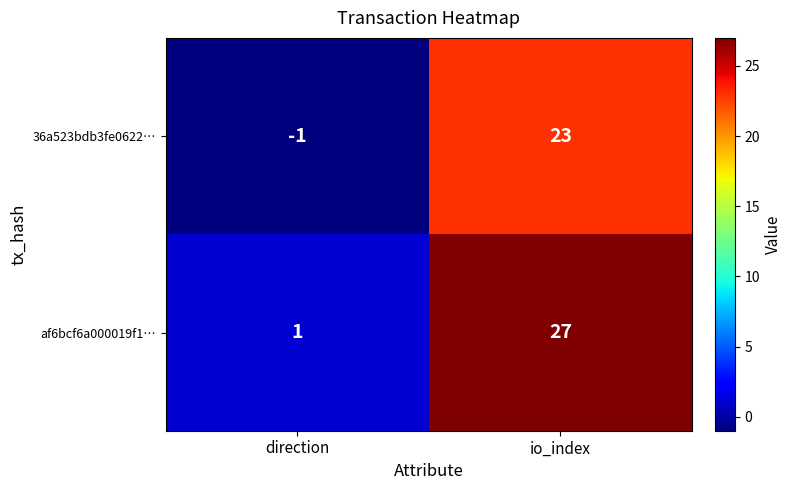

Rank the series by their maximum value, from lowest to highest.

36a523bdb3fe0622…, af6bcf6a000019f1…